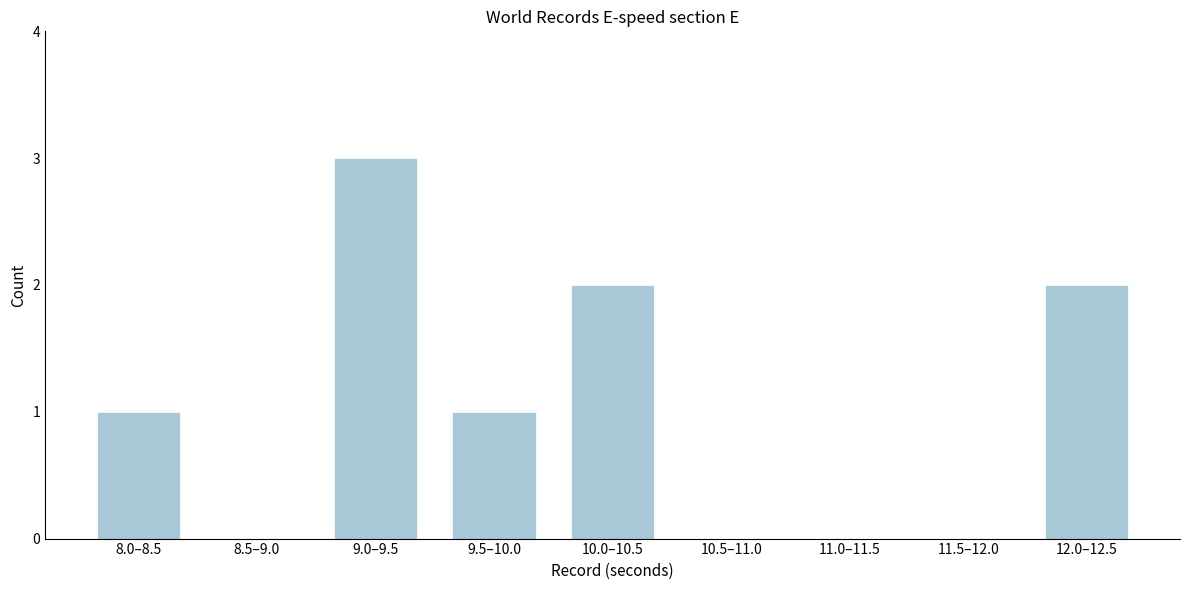

Reading left to right, transcribe all the data shown in this chart.

8.0–8.5=1	8.5–9.0=0	9.0–9.5=3	9.5–10.0=1	10.0–10.5=2	10.5–11.0=0	11.0–11.5=0	11.5–12.0=0	12.0–12.5=2